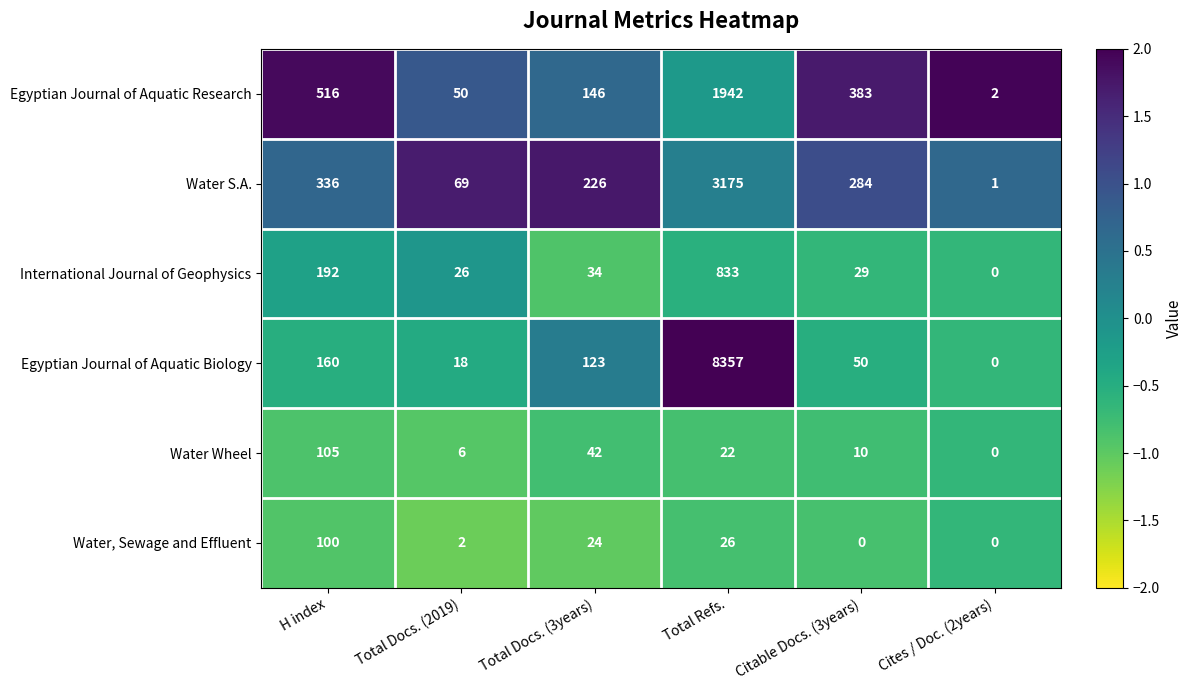

Read the Water, Sewage and Effluent value at H index, to the nearest 50.

100